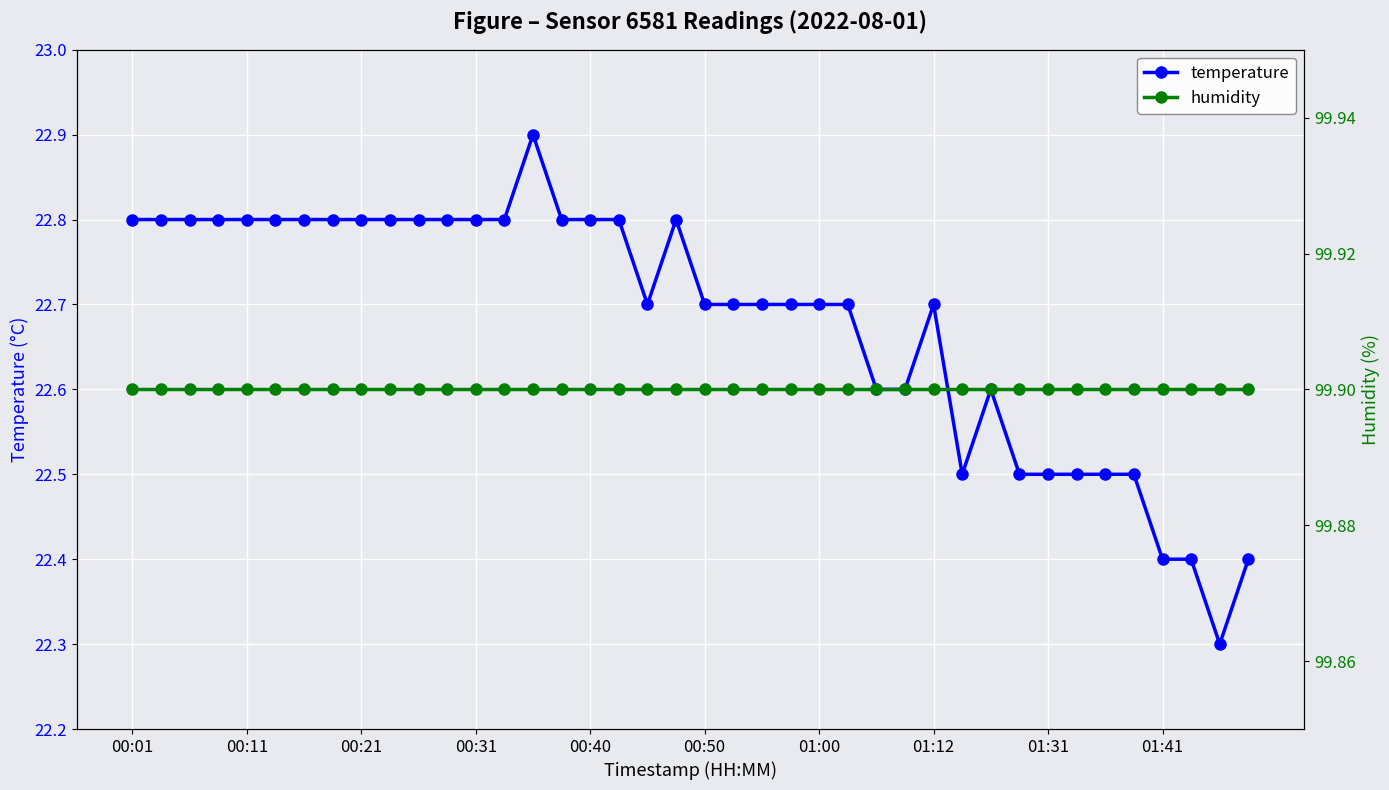

True or false: humidity has more than 0 interior local peaks.

False